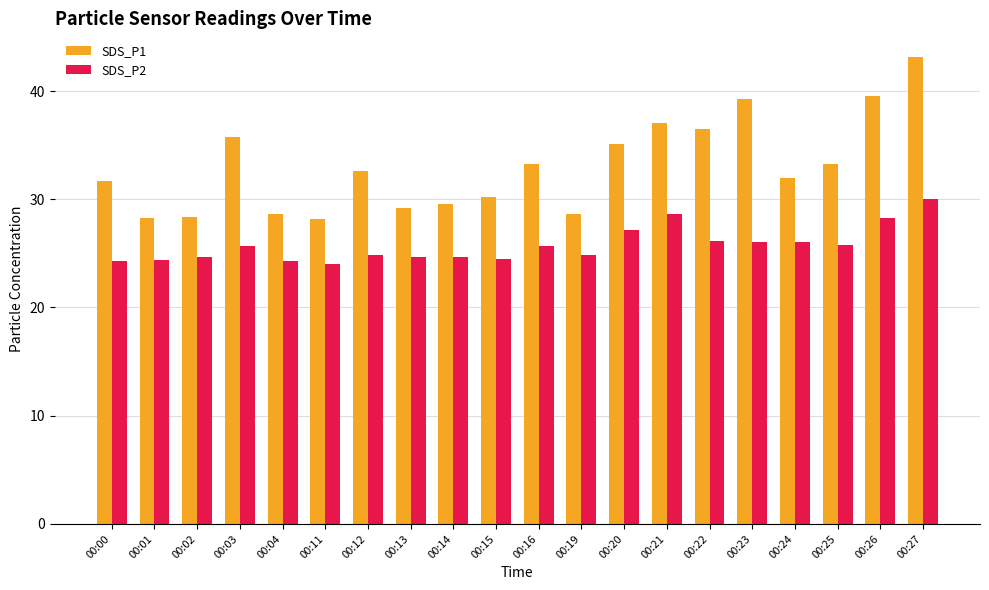

List the series in order of their overall mean, lowest first.

SDS_P2, SDS_P1